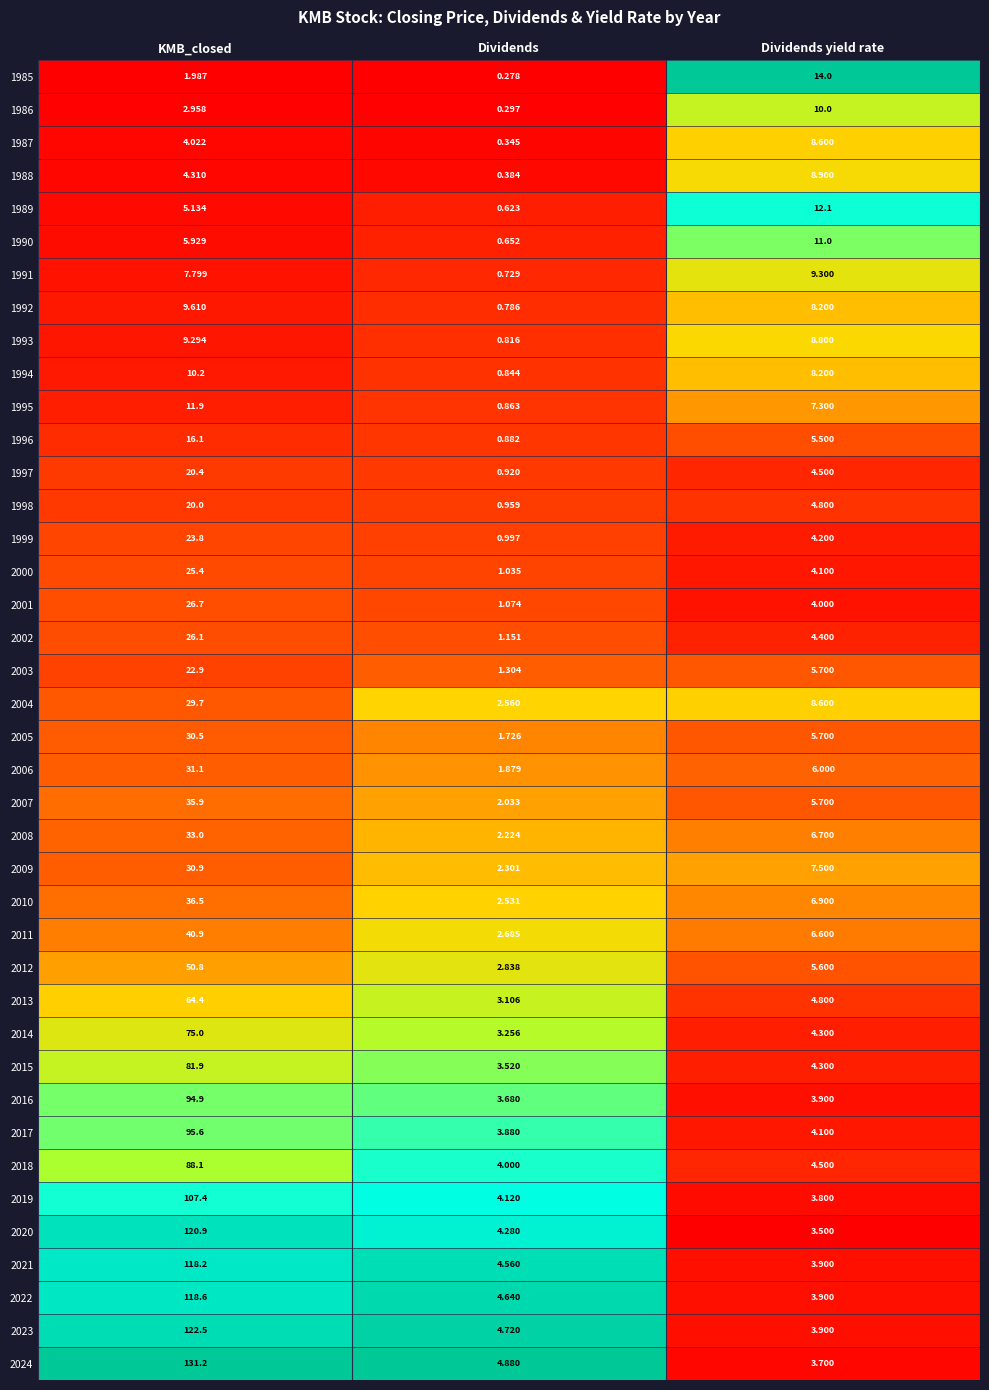

Which category has the highest value in the 1985 series?

Dividends yield rate